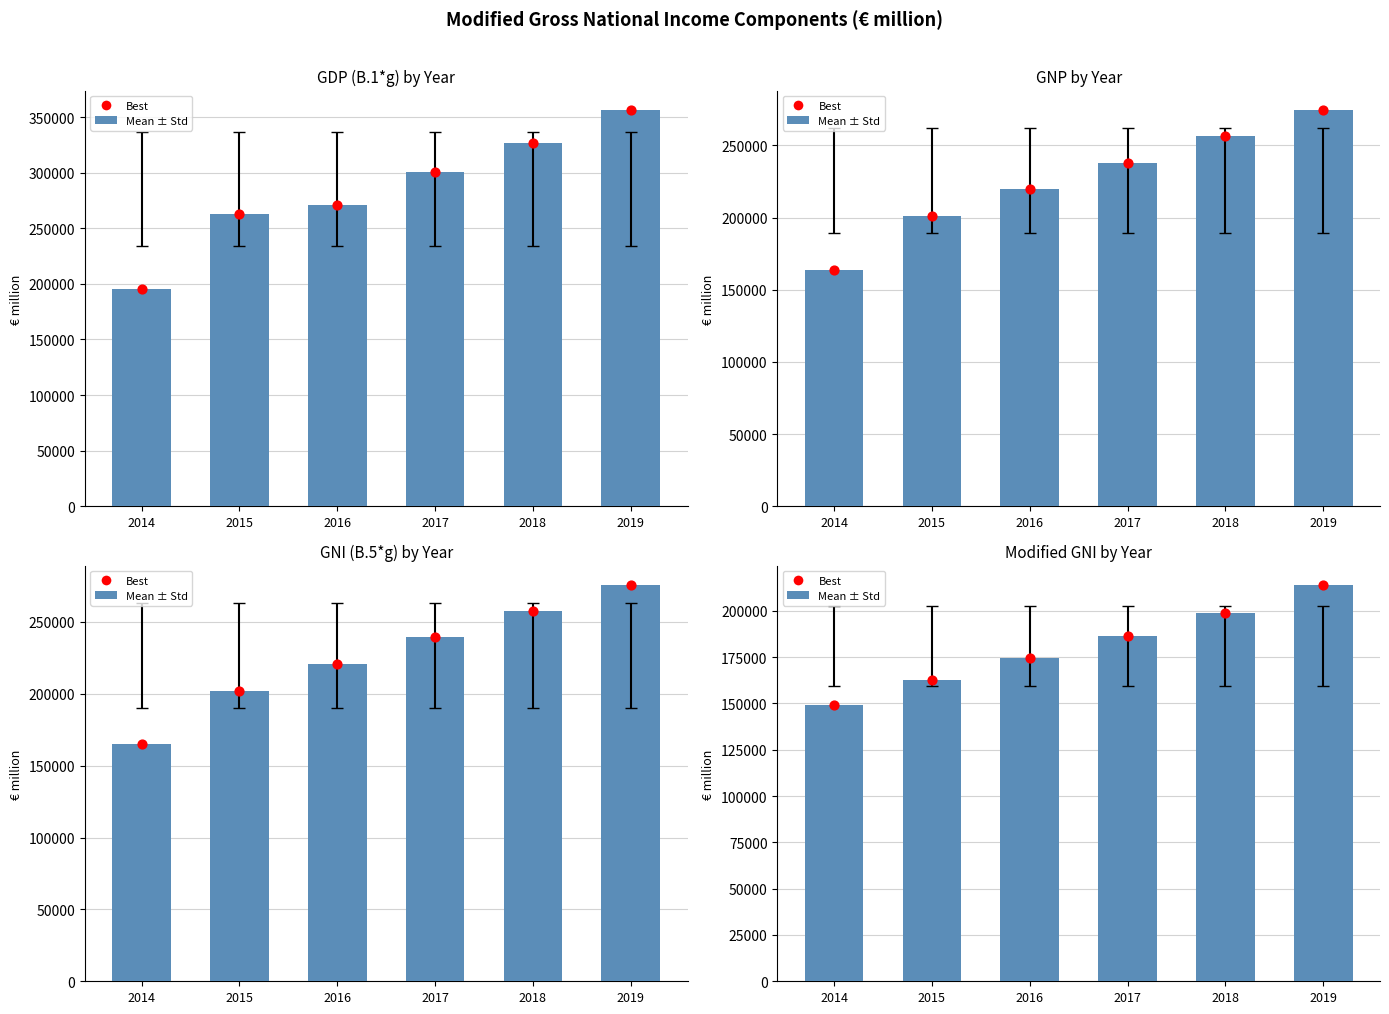

Which series has the widest spread of Y values?

GDP (B.1*g)